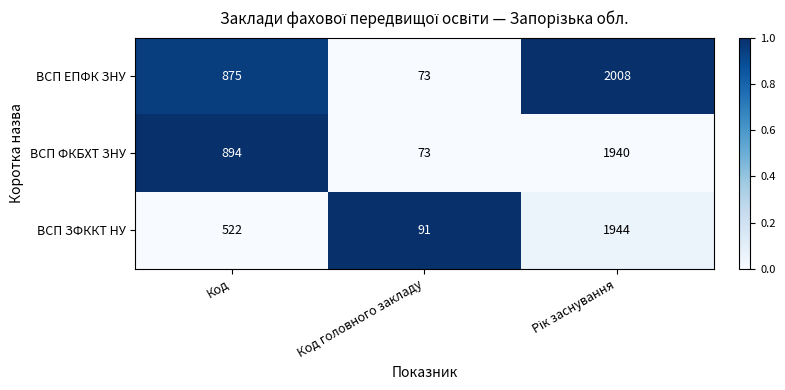

Count the ВСП ЕПФК ЗНУ values in the range 73 to 2008.

3